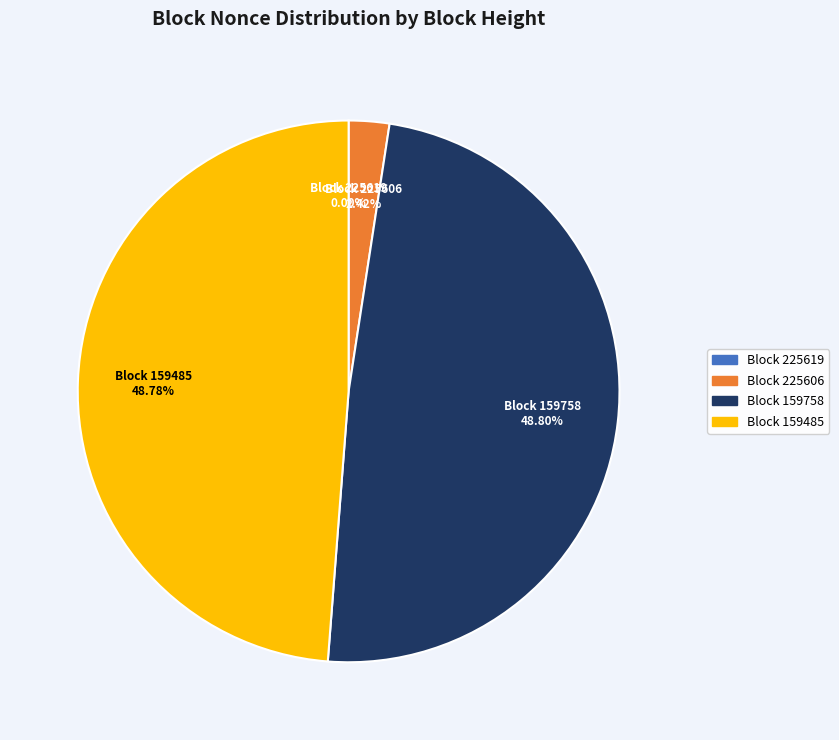

Is there any slice that represents more than half of the pie?

No